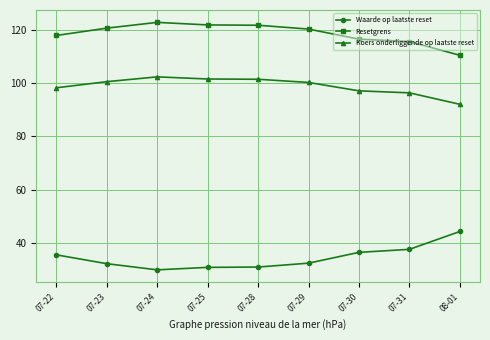

At how many categories does at least one series exceed 75?

9